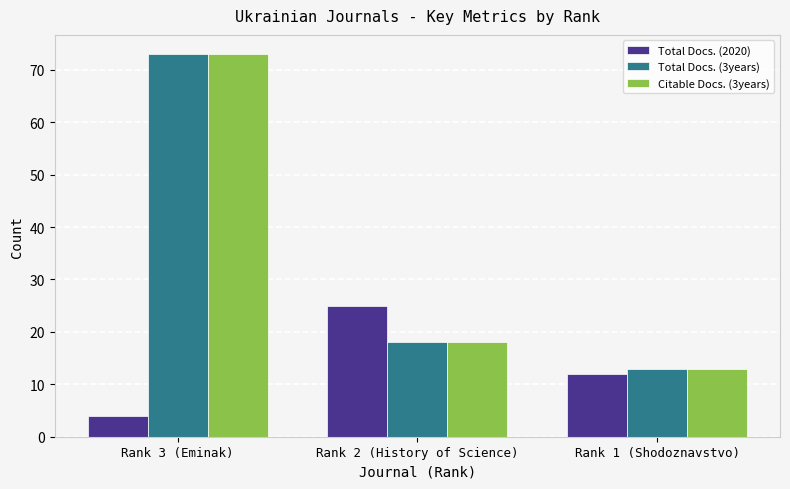

Reading left to right, transcribe all the data shown in this chart.

Total Docs. (2020): Rank 3 (Eminak)=4	Rank 2 (History of Science)=25	Rank 1 (Shodoznavstvo)=12
Total Docs. (3years): Rank 3 (Eminak)=73	Rank 2 (History of Science)=18	Rank 1 (Shodoznavstvo)=13
Citable Docs. (3years): Rank 3 (Eminak)=73	Rank 2 (History of Science)=18	Rank 1 (Shodoznavstvo)=13